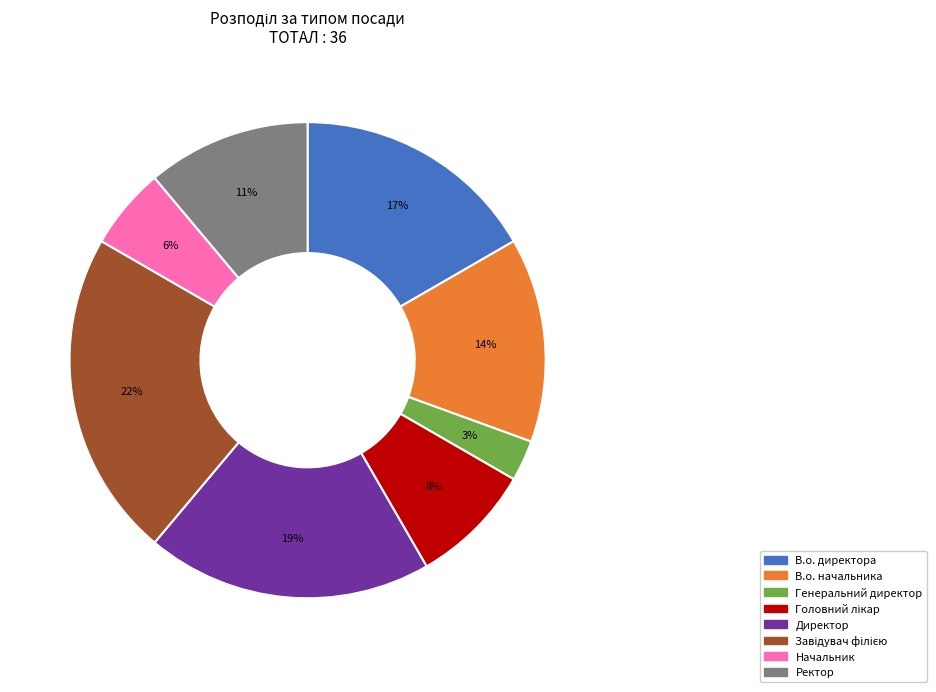

True or false: В.о. начальника accounts for 7% of the total.

False